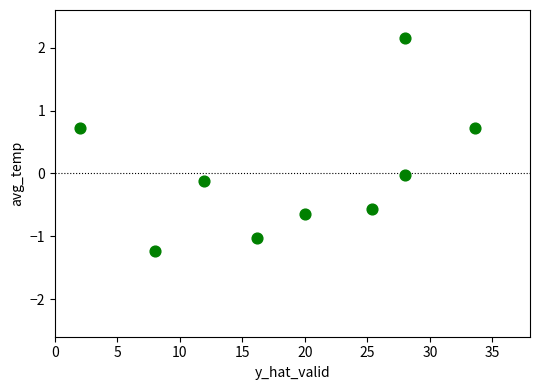

What is the range of X values (max minus min)?

31.6